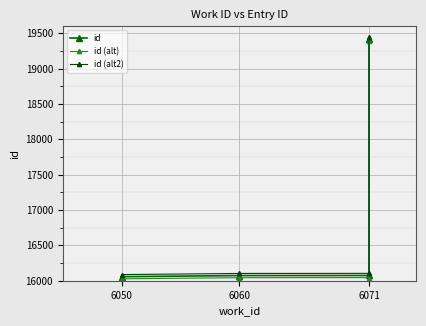

True or false: id (alt2) has more than 0 interior local peaks.

False